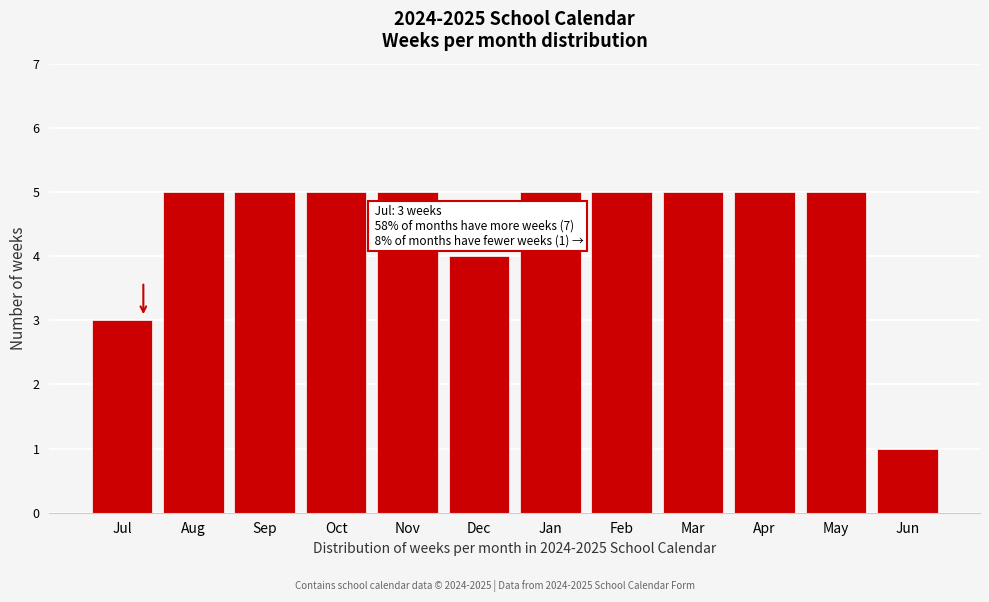

Reading left to right, extract all data points from this chart.

3	5	5	5	5	4	5	5	5	5	5	1